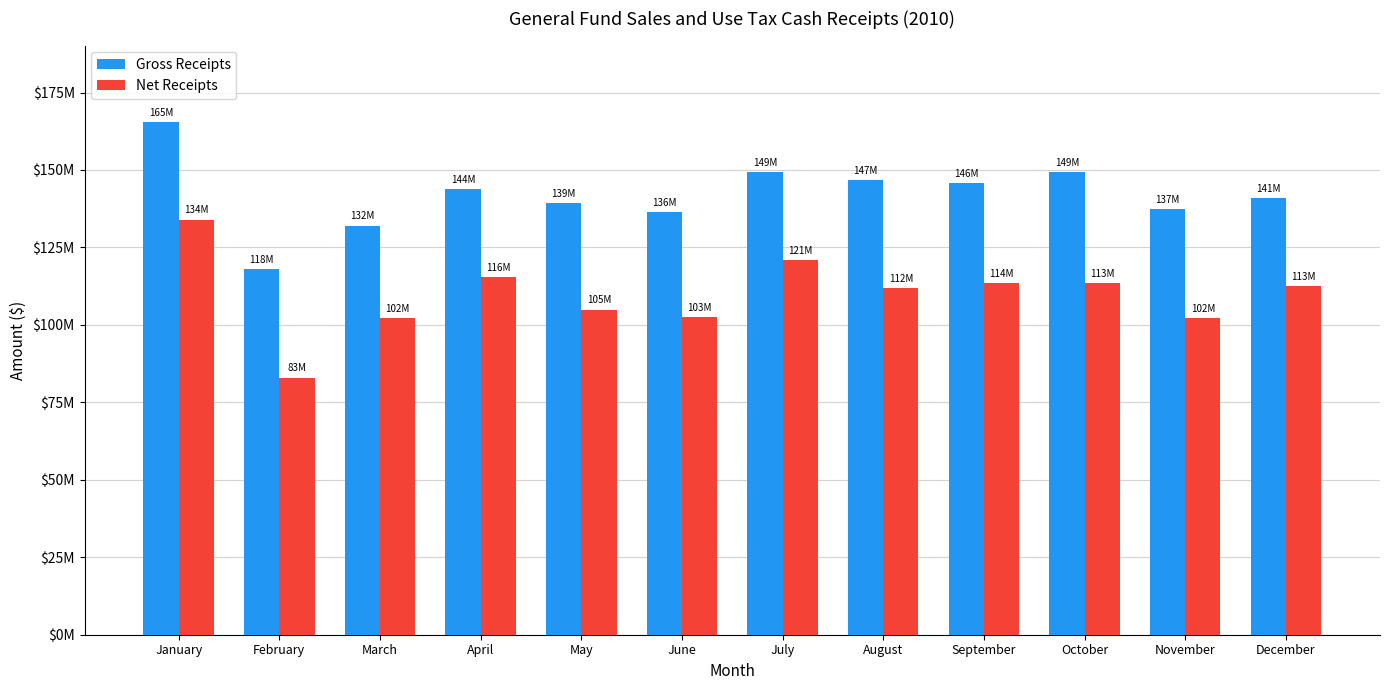

Rank the series at June from highest to lowest value.

Gross Receipts, Net Receipts